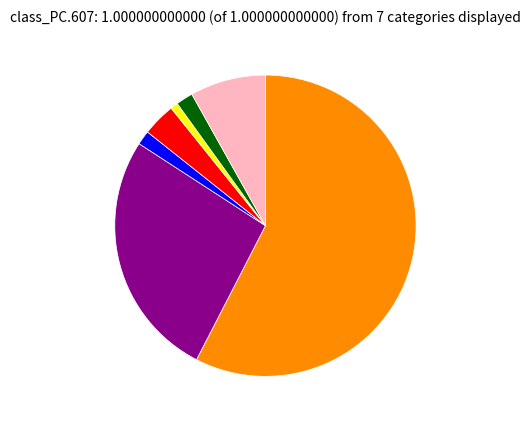

Is there any slice that represents more than half of the pie?

Yes